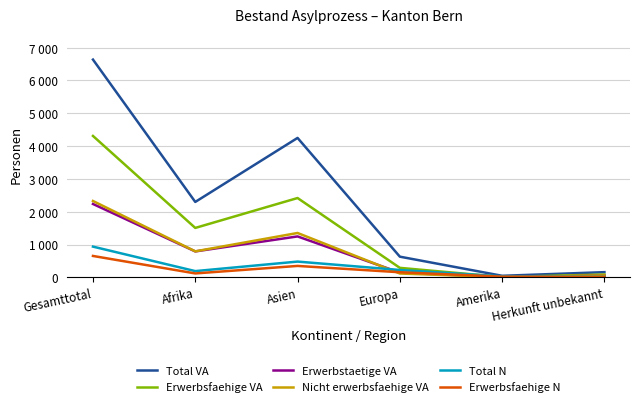

Which has a higher value, Asien or Europa?

Asien